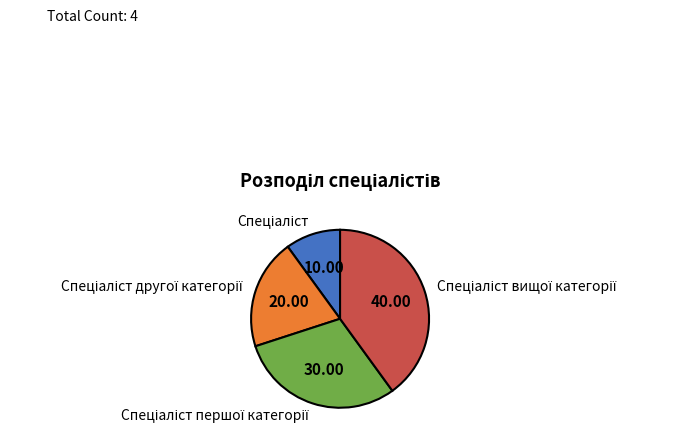

Is there a majority slice in this chart?

No